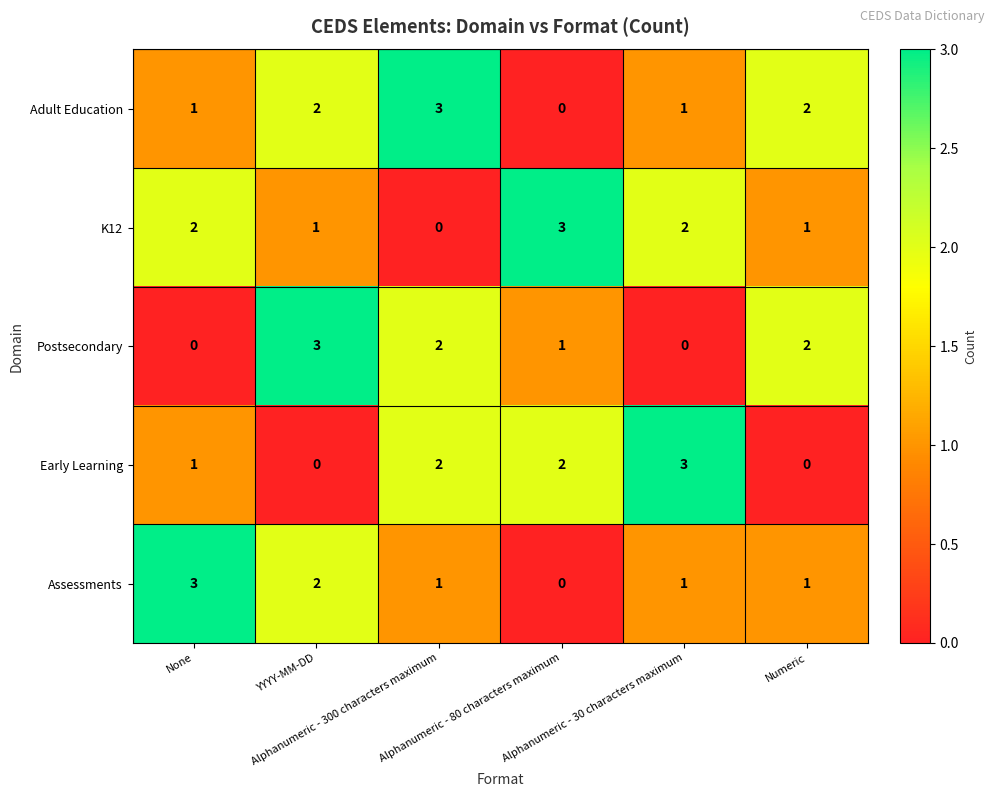

What is the greatest value displayed?

3